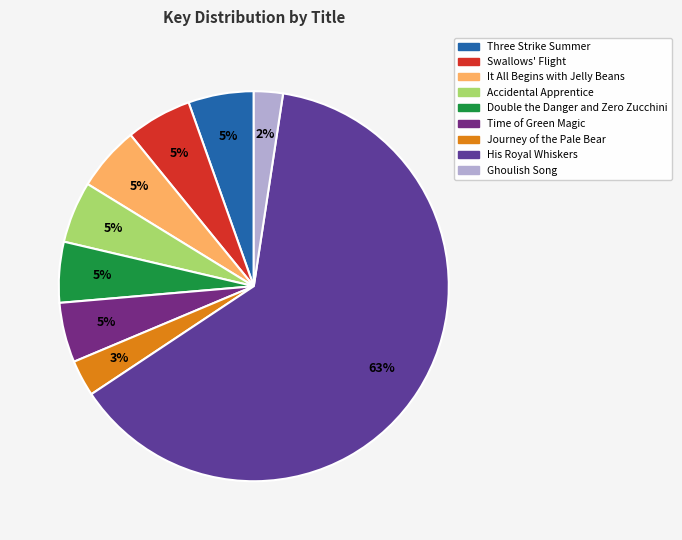

Is there any slice that represents more than half of the pie?

Yes